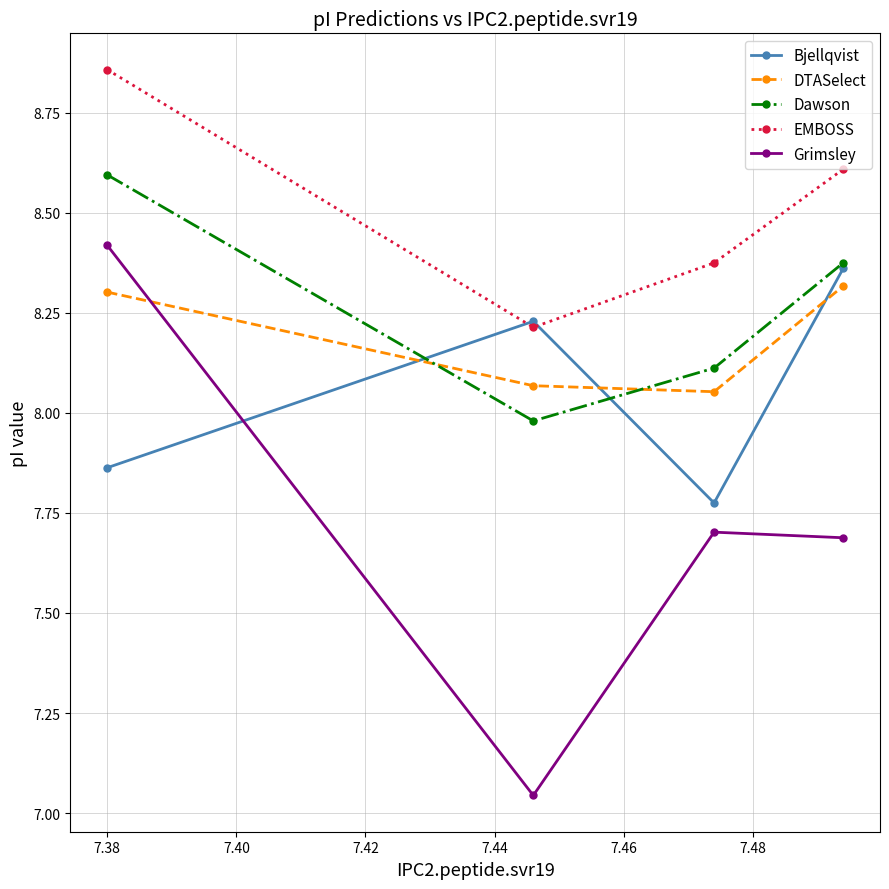

In Bjellqvist, how many points are higher than both neighbors (excluding endpoints)?

1